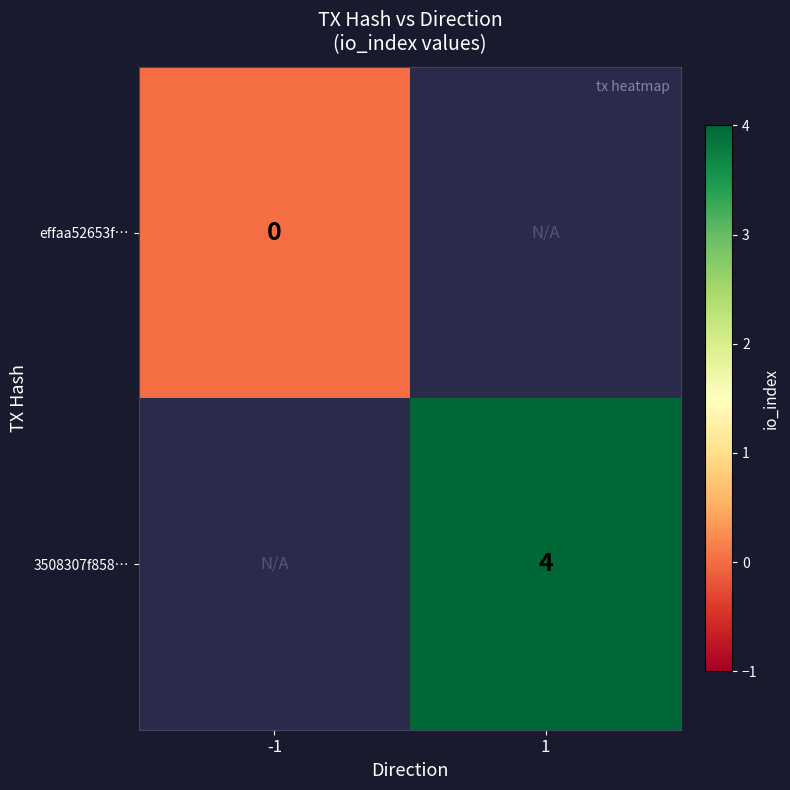

Count the number of categories in the chart.

2